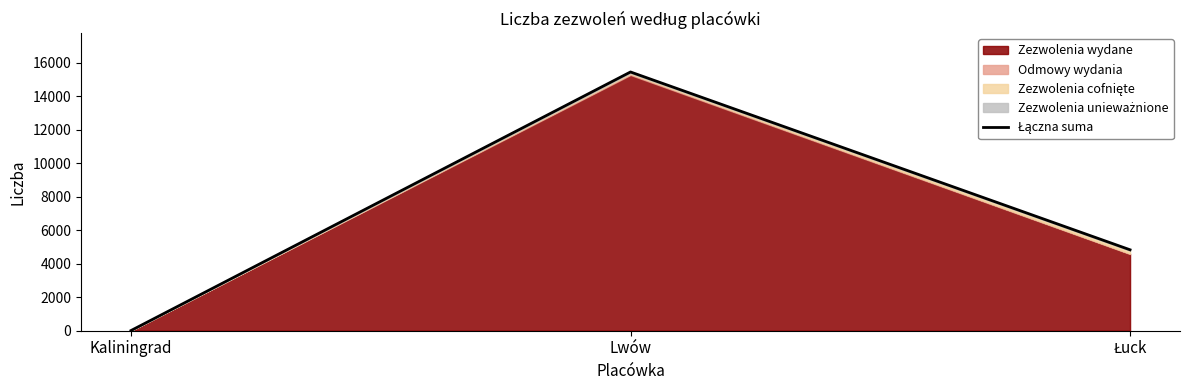

At which label does the data first exceed 4831?

Lwów